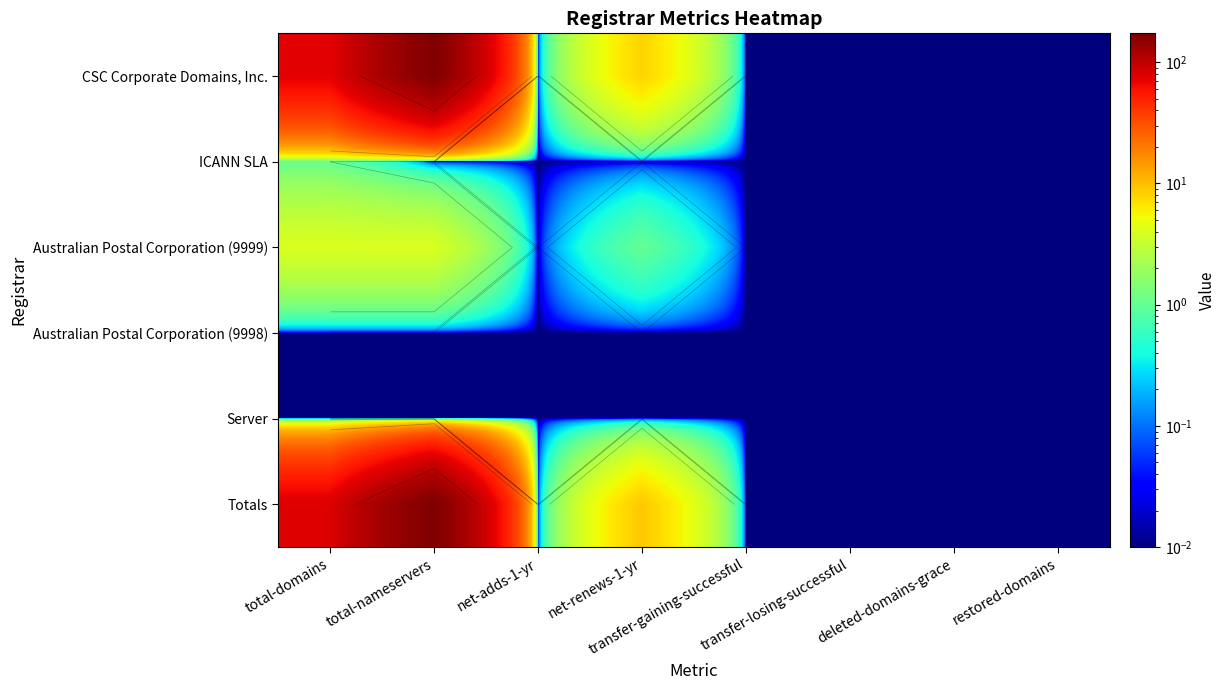

What is the maximum value shown in the chart?

173.0